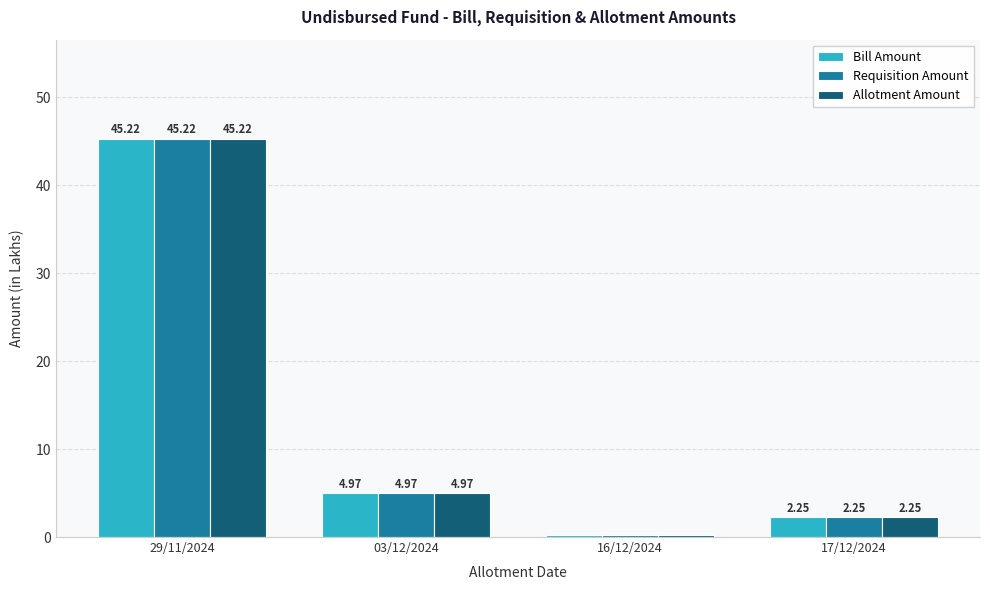

What is the greatest value displayed?

45.2